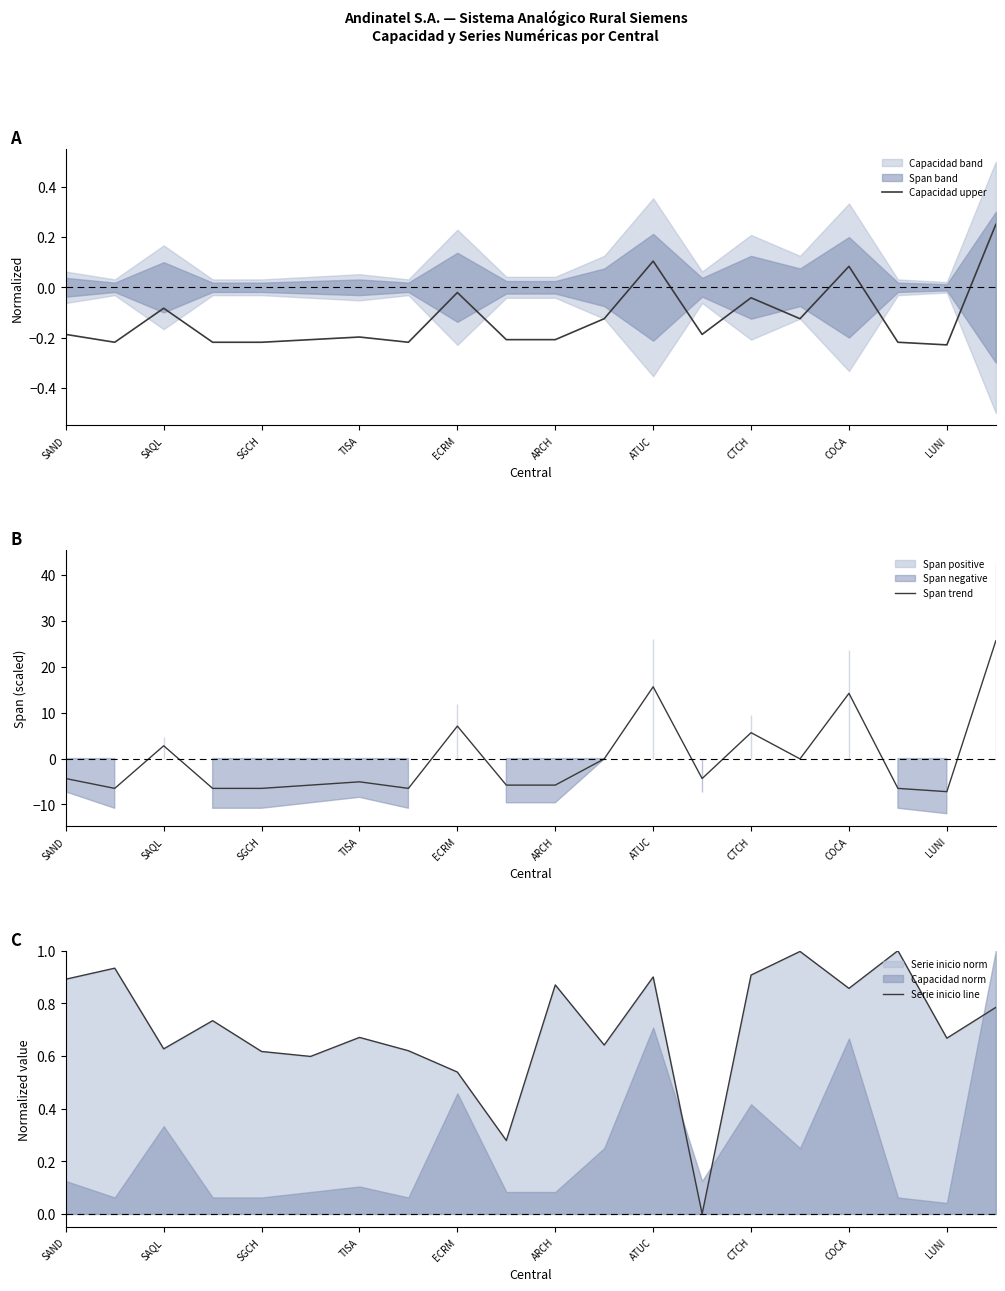

Where does the Capacidad upper series first go above 0?

ATUC